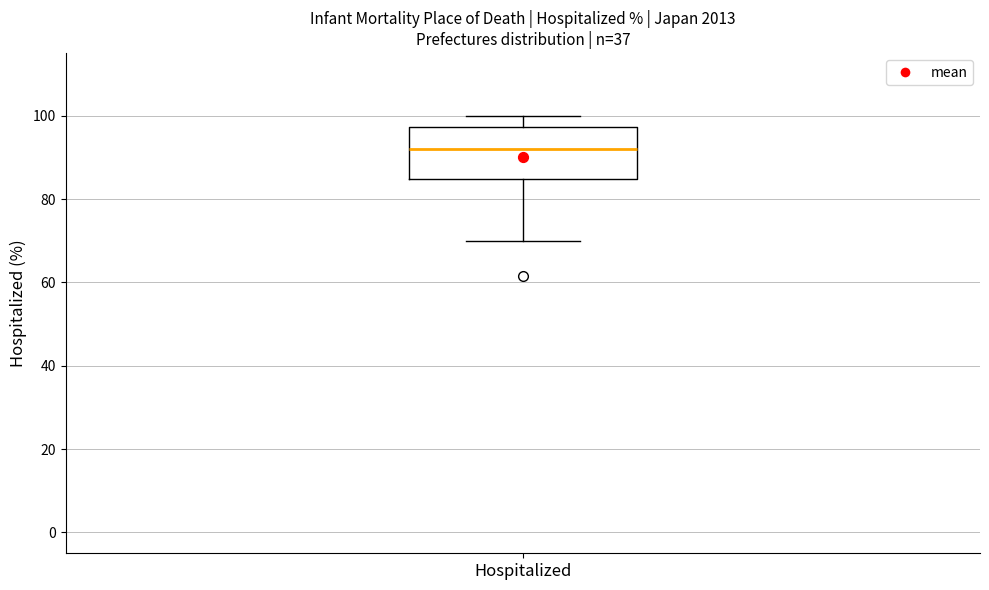

Where does the lower whisker of the box for Hospitalized end on the y-axis? The values are not printed on the chart, so give them approximately, as read against the axis.

70